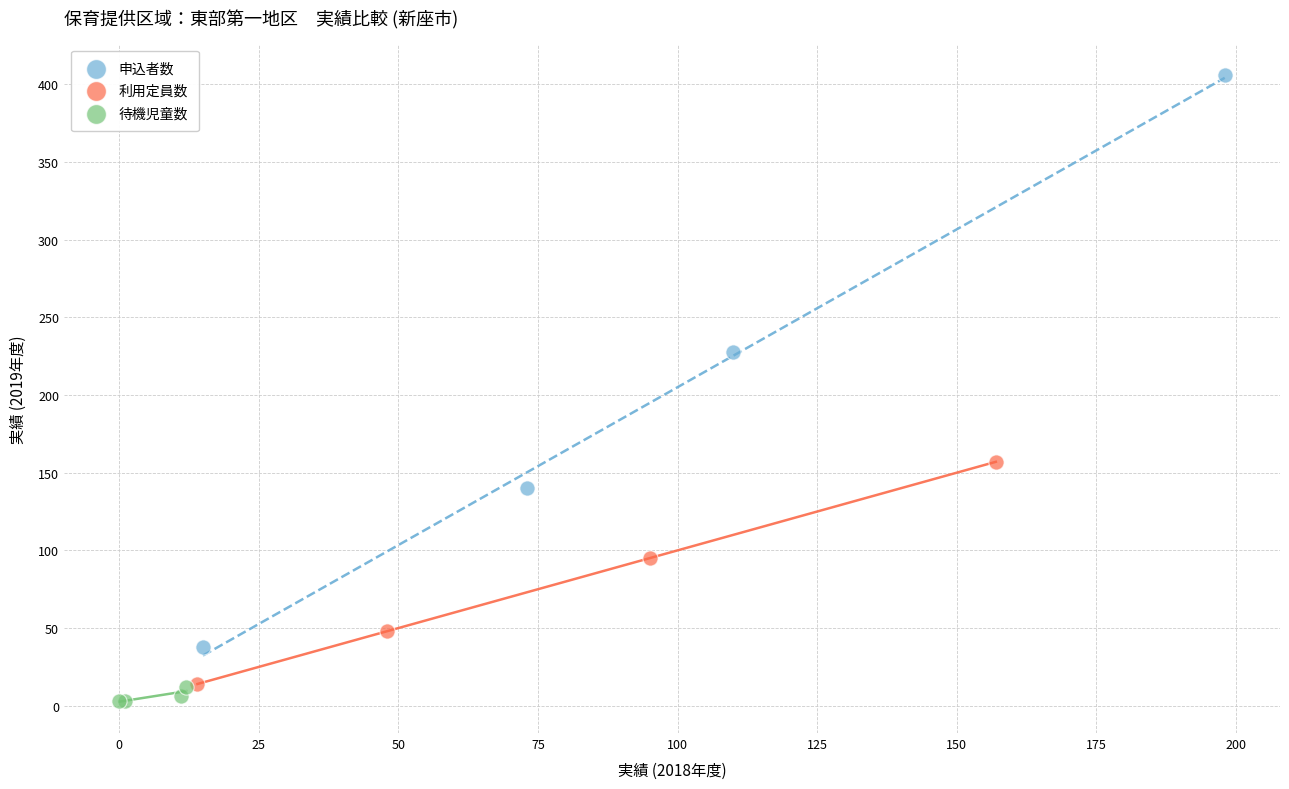

Which series contains the lowest Y value?

待機児童数